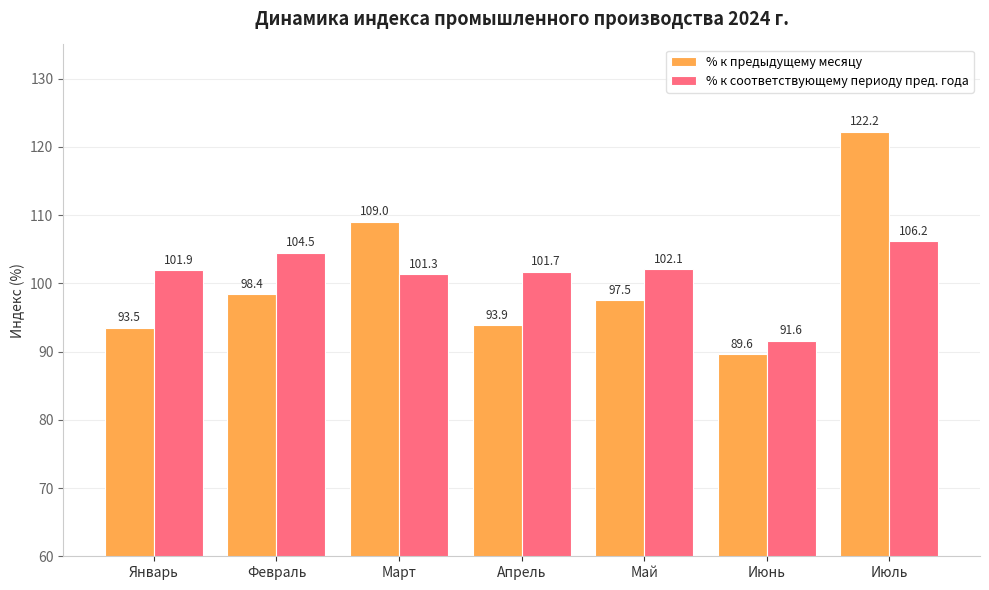

At which label is % к соответствующему периоду пред. года closest to 98?

Март